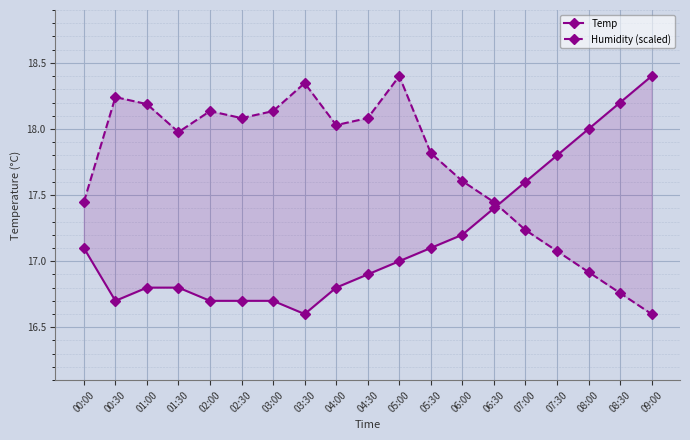

What is the sum of the Humidity (scaled) values at 02:30 and 07:00?

35.3